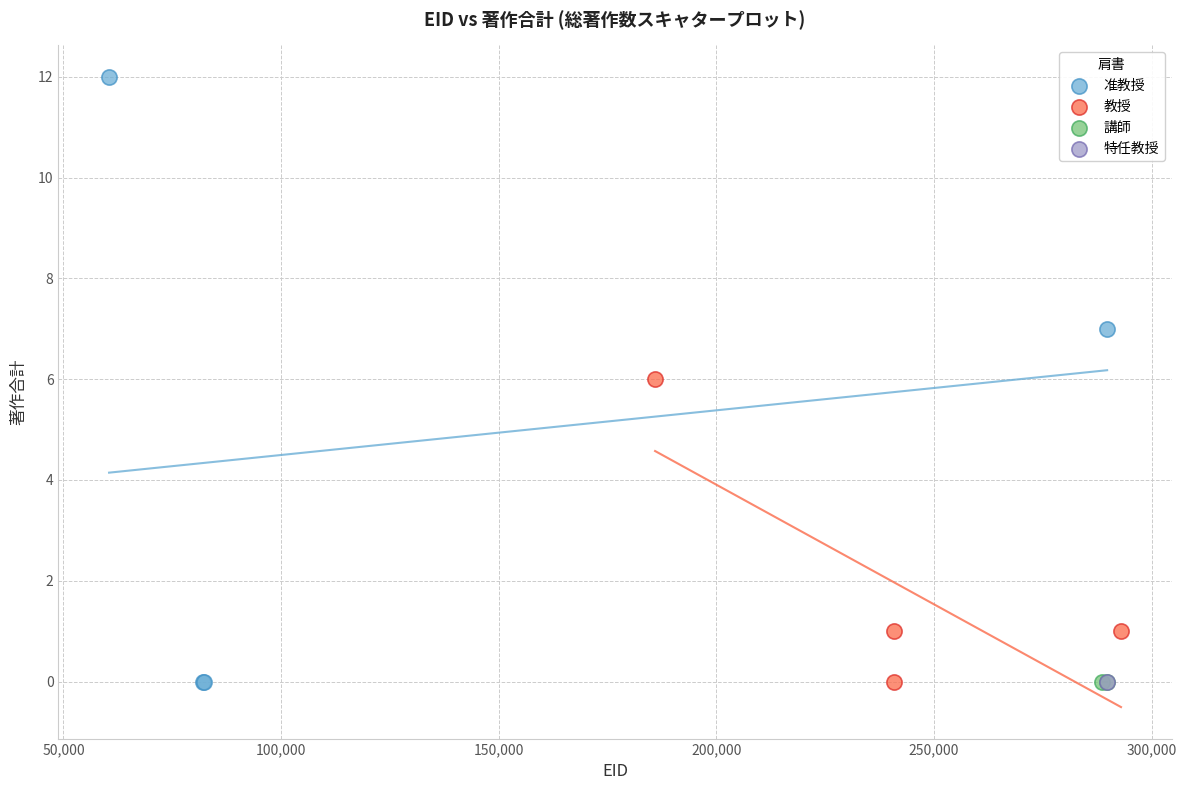

Which series contains the highest Y value?

准教授